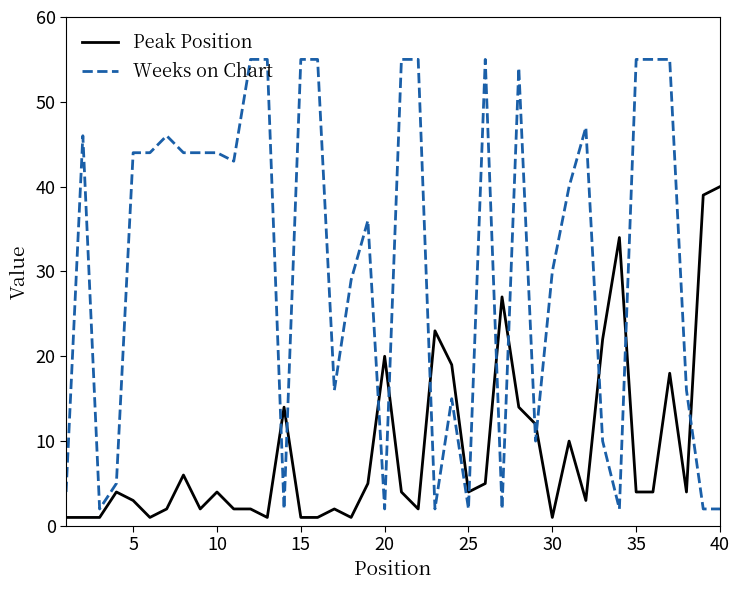

True or false: Peak Position has more than 2 points higher than both neighbors.

True